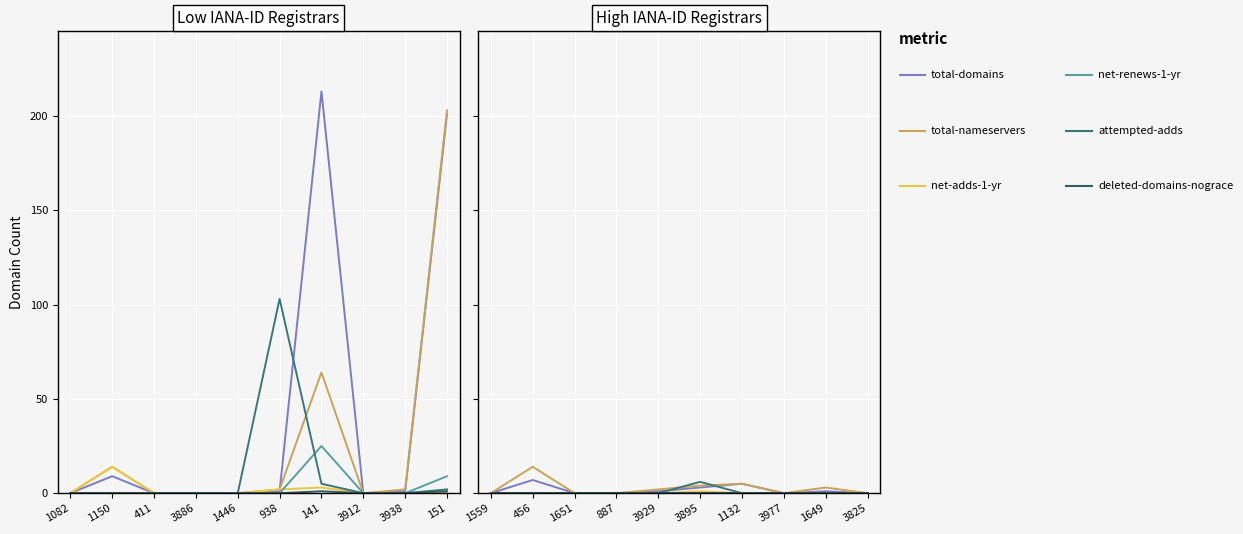

Is the value of deleted-domains-nograce at 1651 greater than the value of net-renews-1-yr at 1559?

No